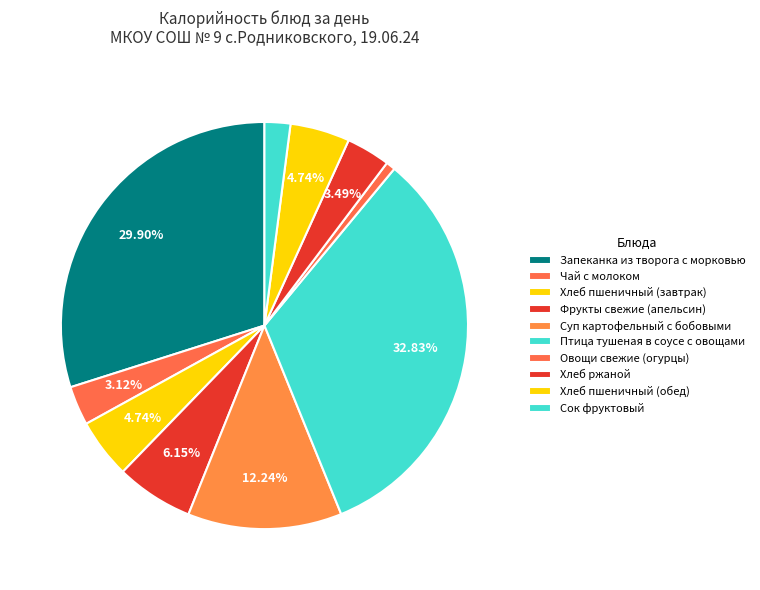

Count the number of slices in the pie.

10